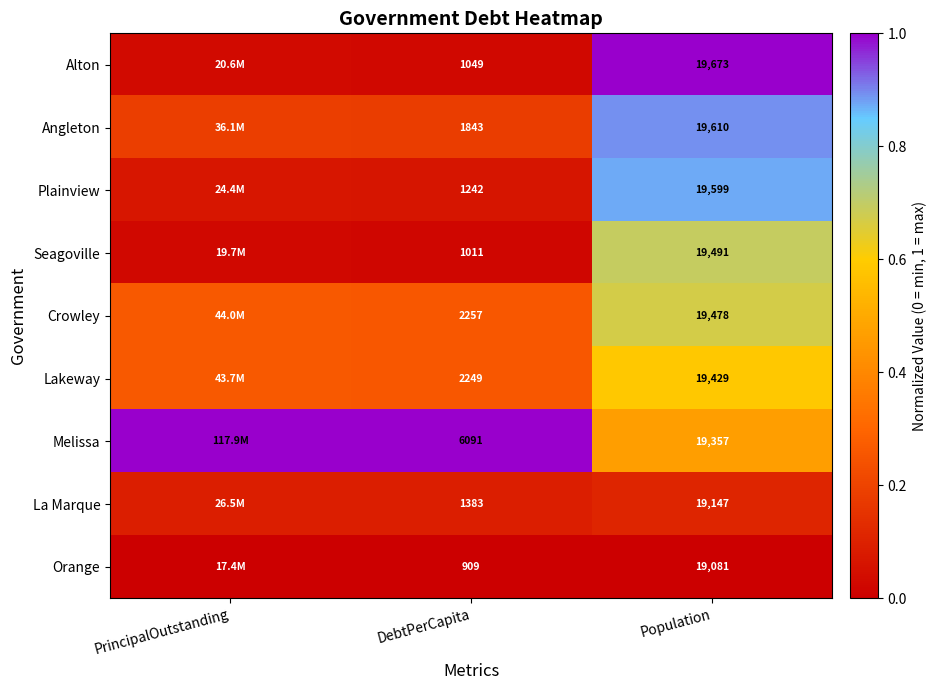

Is the value of Seagoville at DebtPerCapita greater than the value of Plainview at DebtPerCapita?

No